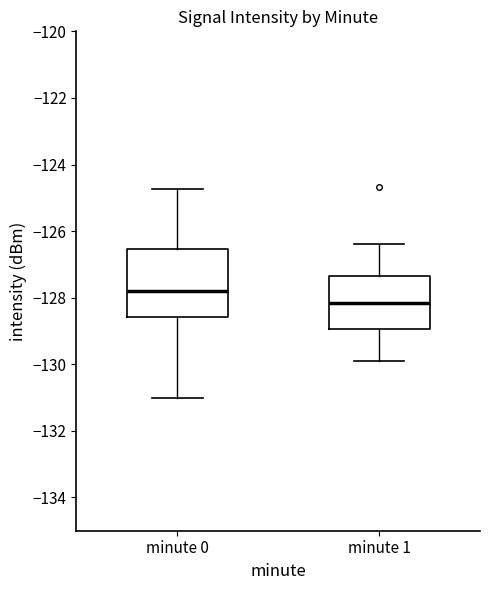

Where does the lower whisker of the box for minute 1 end on the y-axis? The values are not printed on the chart, so give them approximately, as read against the axis.

-130.0